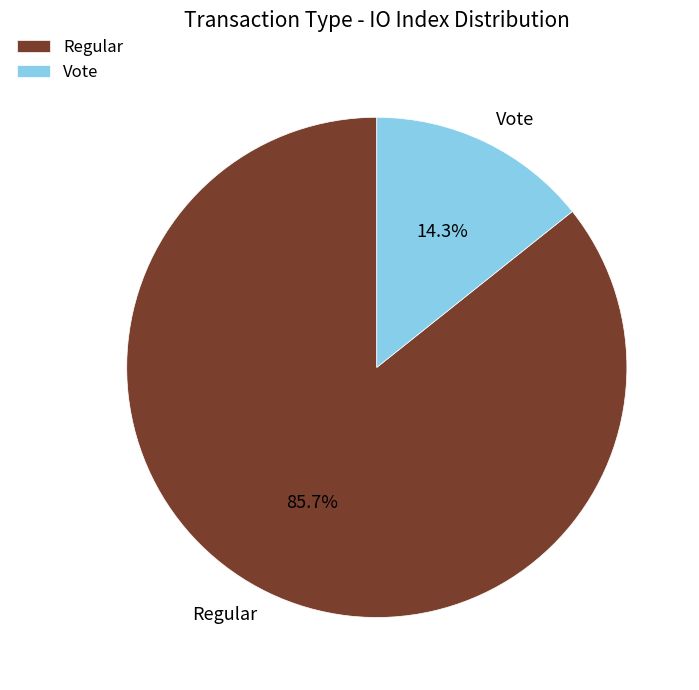

Which category accounts for the majority?

Regular